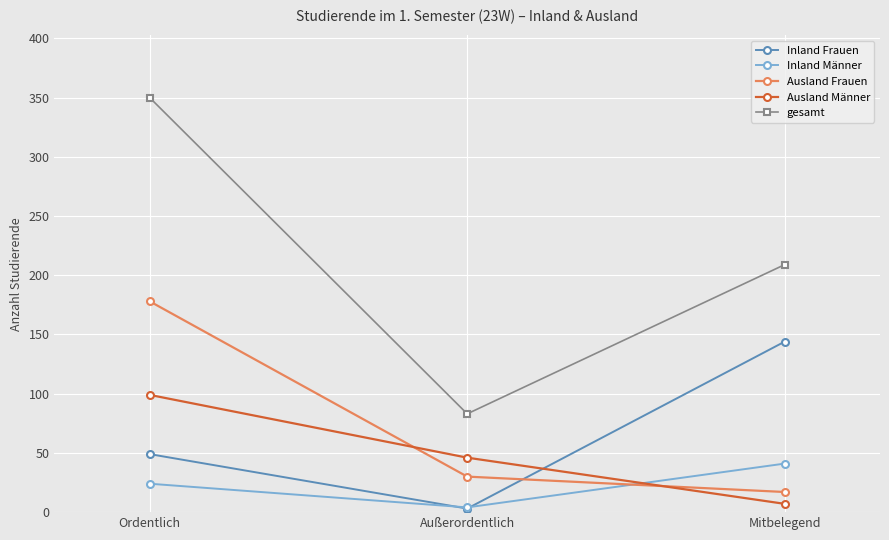

What is the label of the 3rd point from the right?

Ordentlich